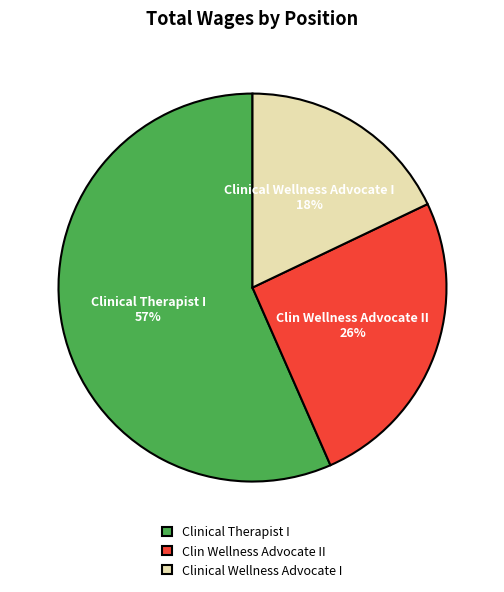

True or false: Clin Wellness Advocate II accounts for 26% of the total.

True